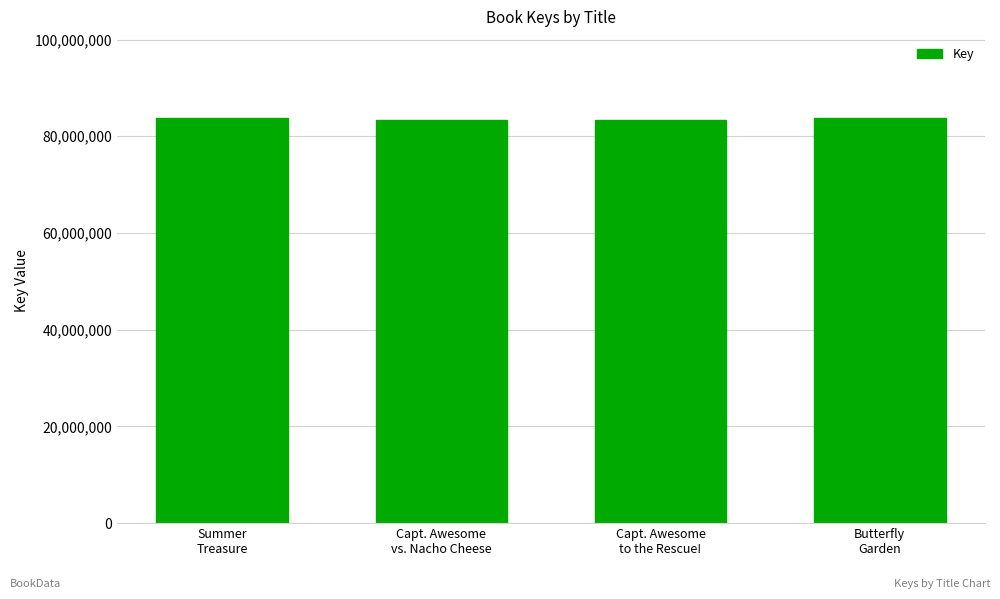

What is the smallest value displayed?

83394821